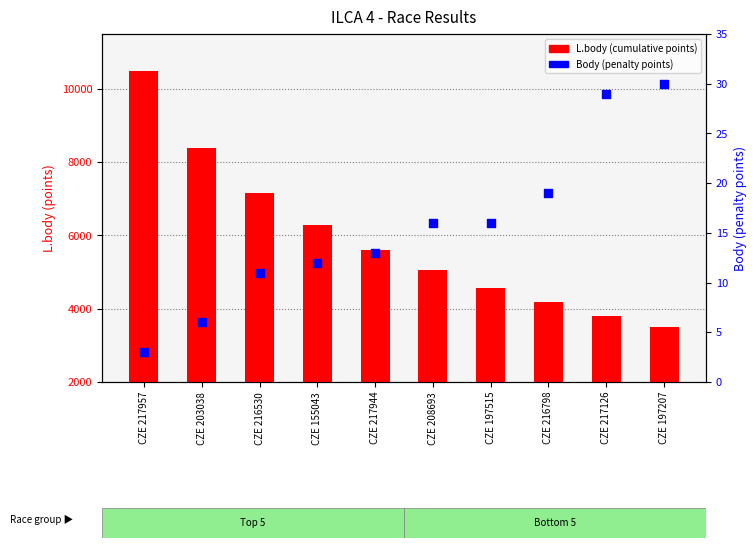

Is the value of L.body at CZE 217957 greater than the value of Body at CZE 216530?

Yes